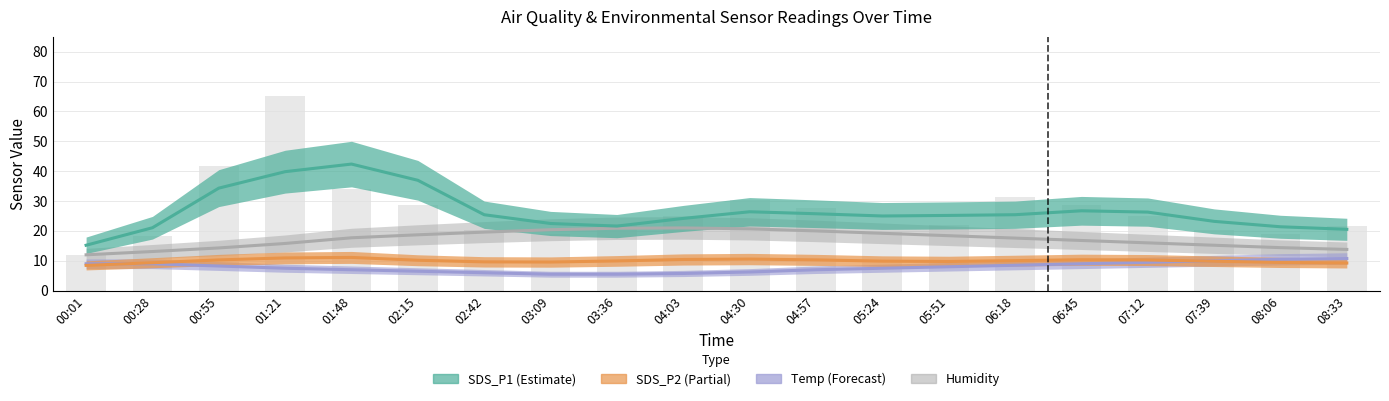

True or false: Temp has a value of 10.5 at 08:06.

True